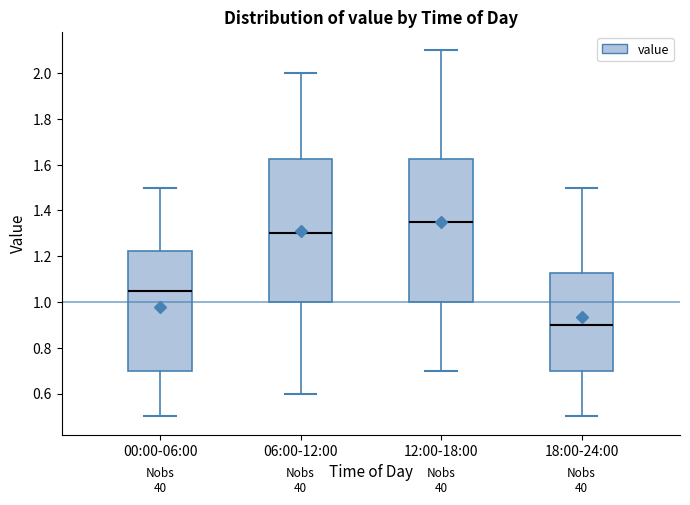

Where does the upper whisker of the box for 18:00-24:00 end on the y-axis? The values are not printed on the chart, so give them approximately, as read against the axis.

1.50